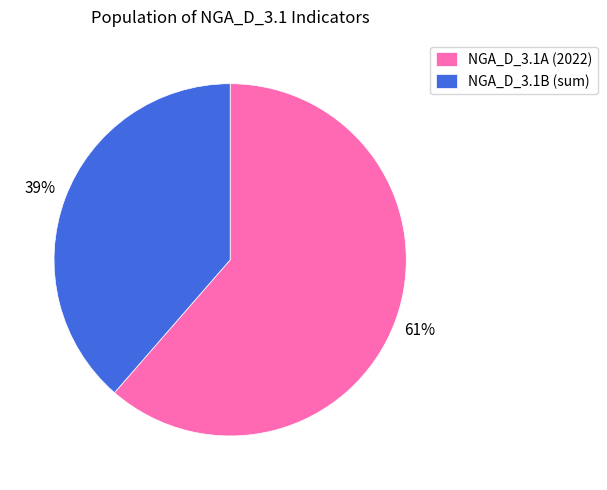

Is there a majority slice in this chart?

Yes